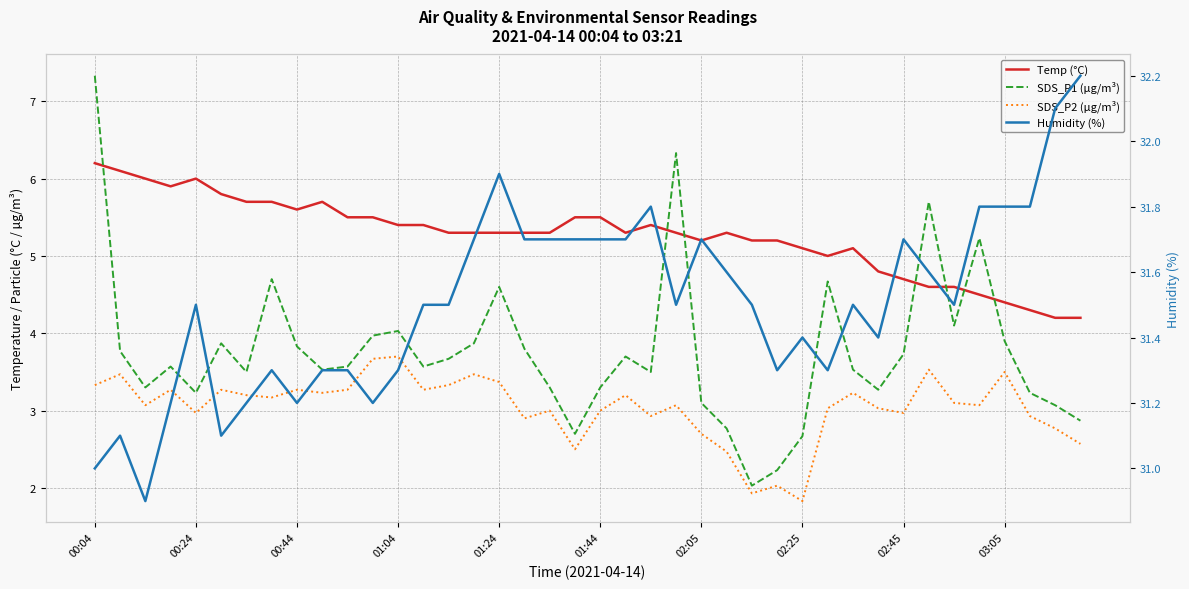

Does the chart have visible grid lines?

Yes